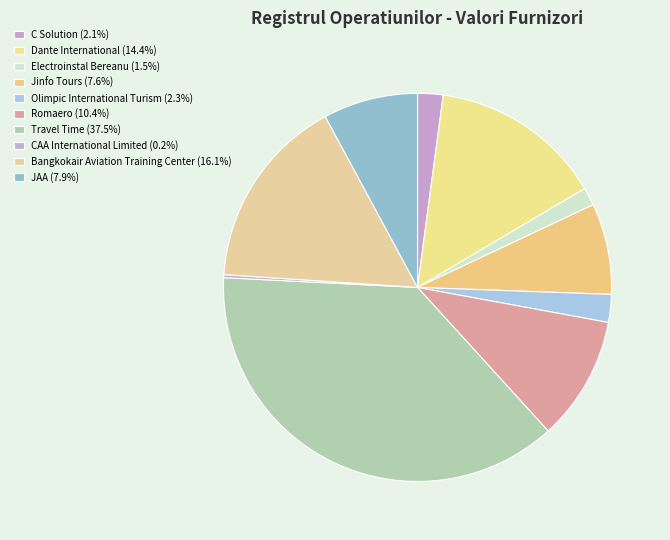

Does Travel Time account for over 50% of the chart?

No